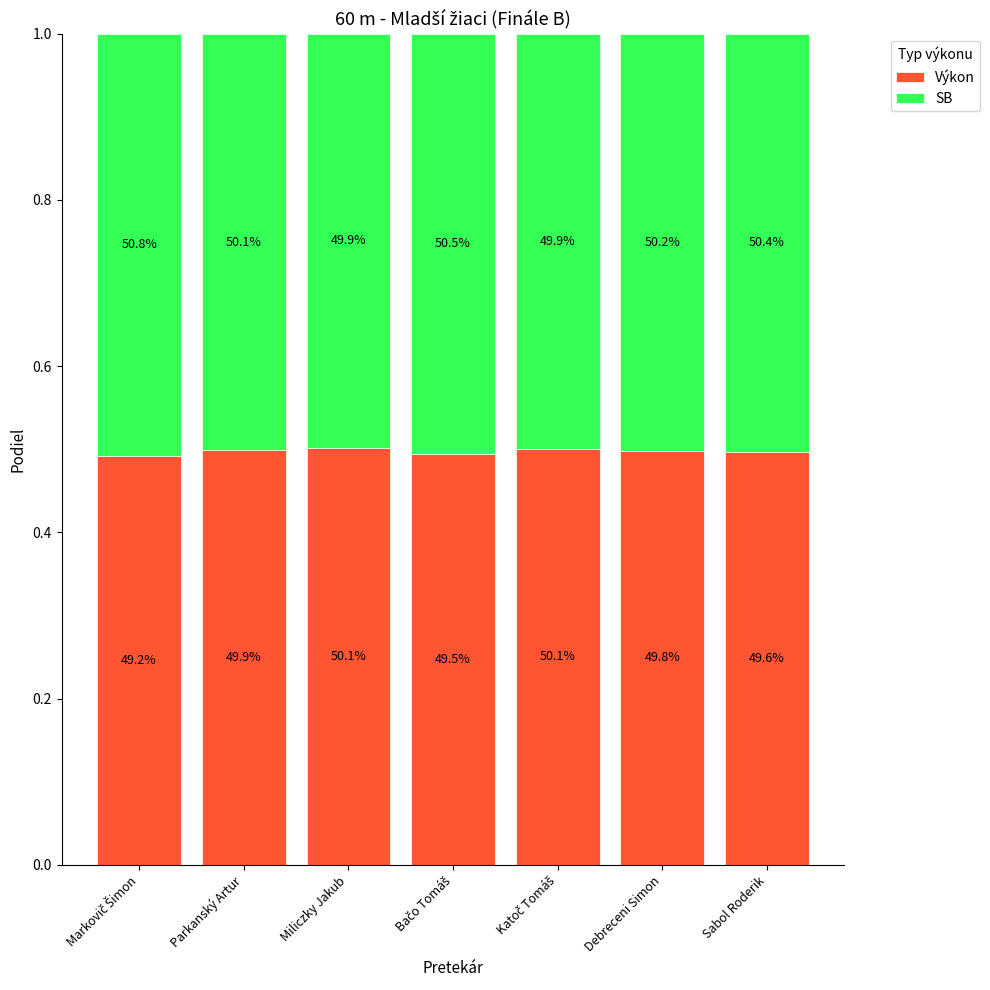

At Katoč Tomáš, list the series in order from smallest to largest.

SB, Výkon